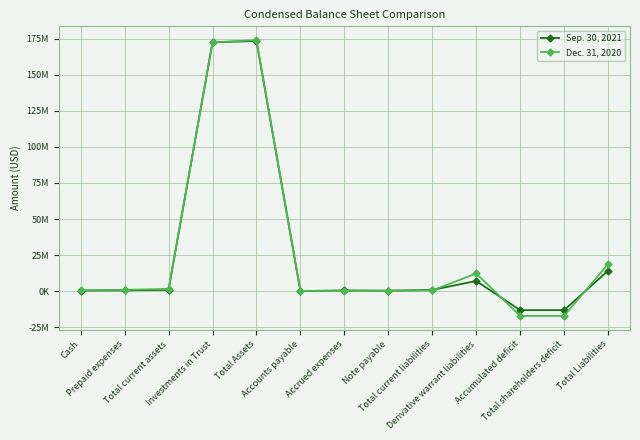

How many positive values does the Dec. 31, 2020 series have?

11